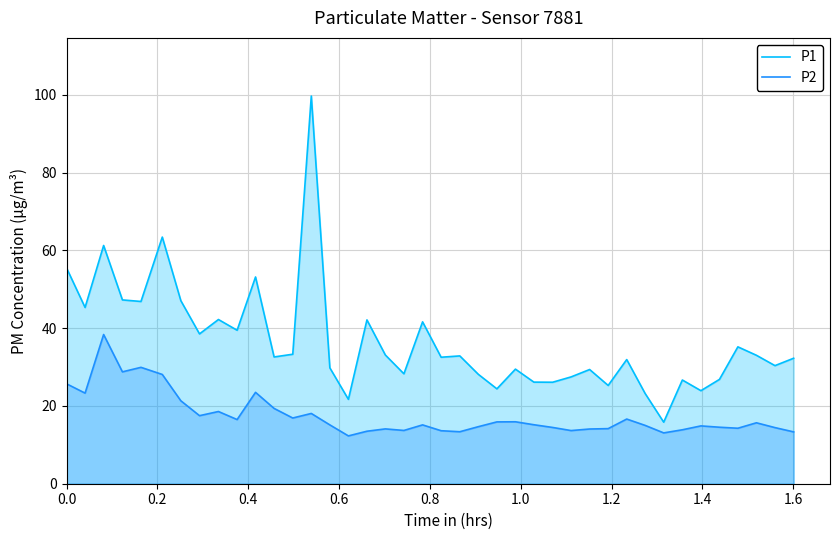

True or false: P1 and P2 intersect in this chart.

False